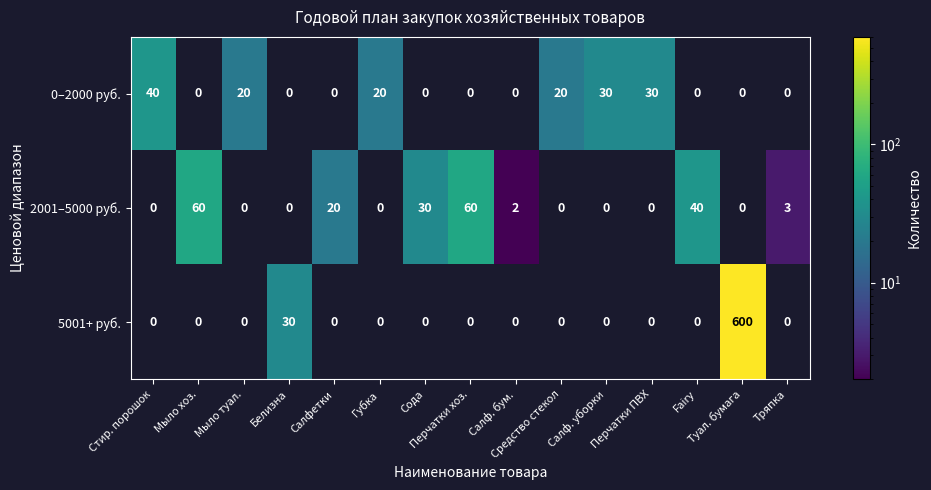

What is the difference between the maximum and second lowest values in the 2001–5000 руб. series?

60